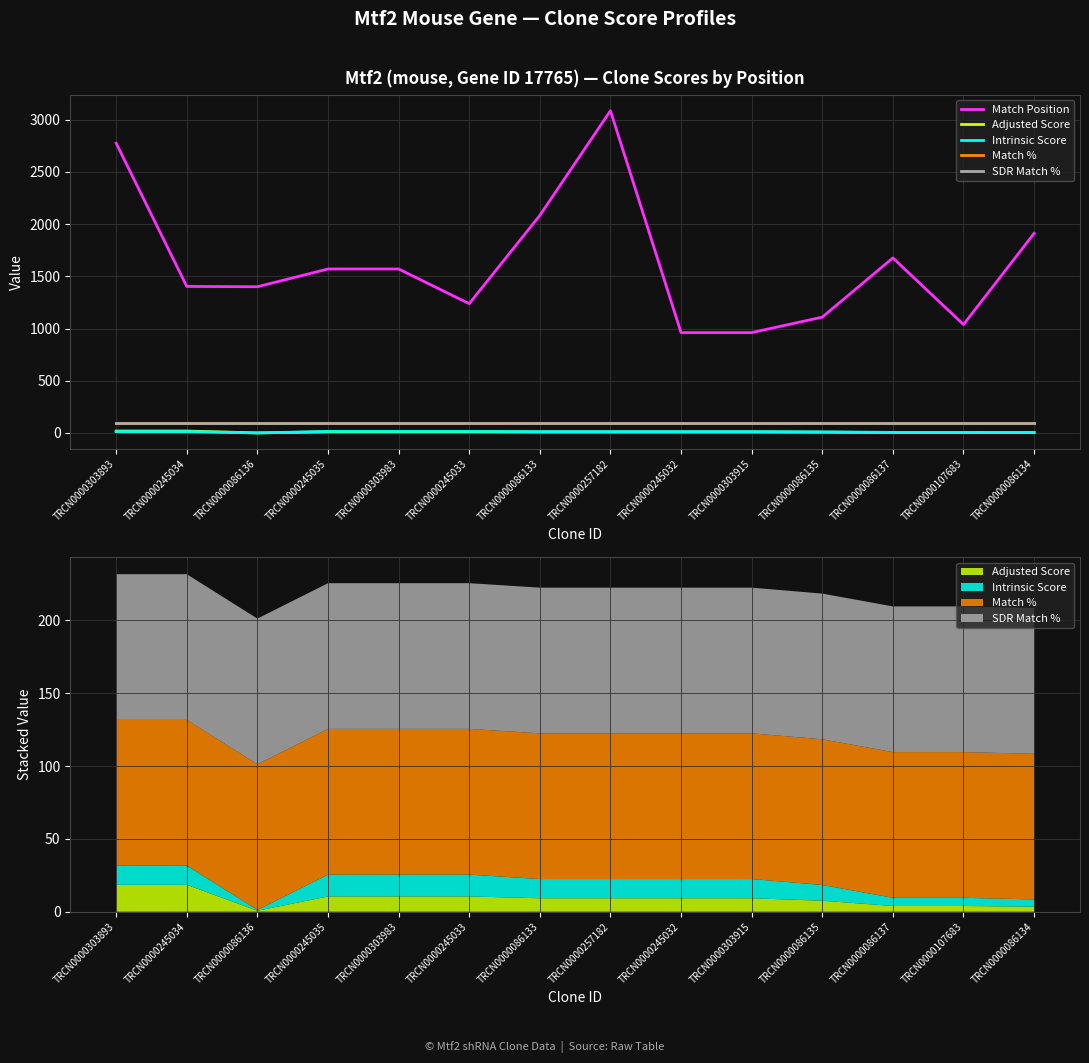

Is the value of SDR Match % at TRCN0000086133 greater than the value of Adjusted Score at TRCN0000303983?

Yes